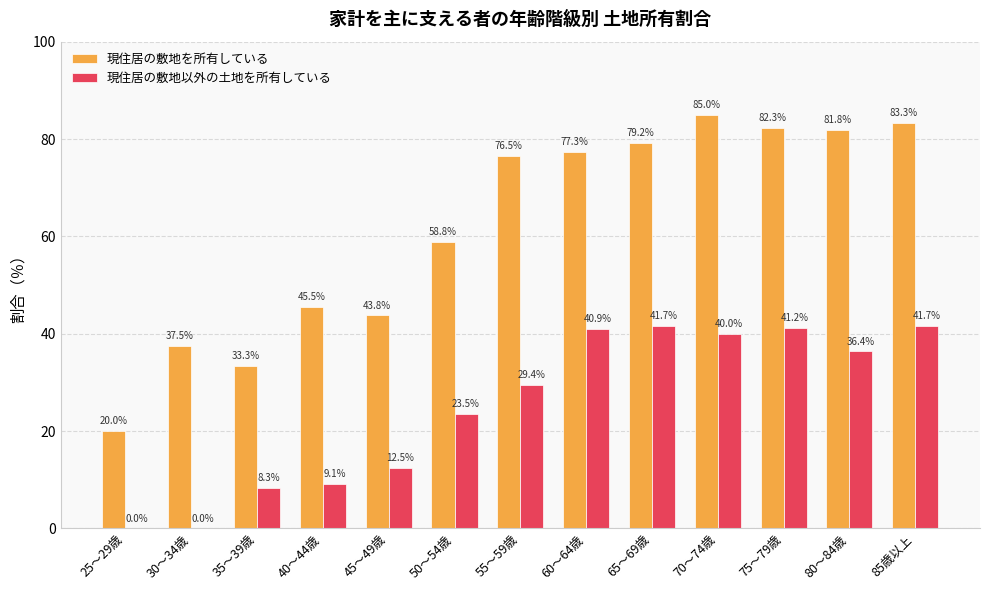

At which category does the chart reach its peak across all series?

70～74歳